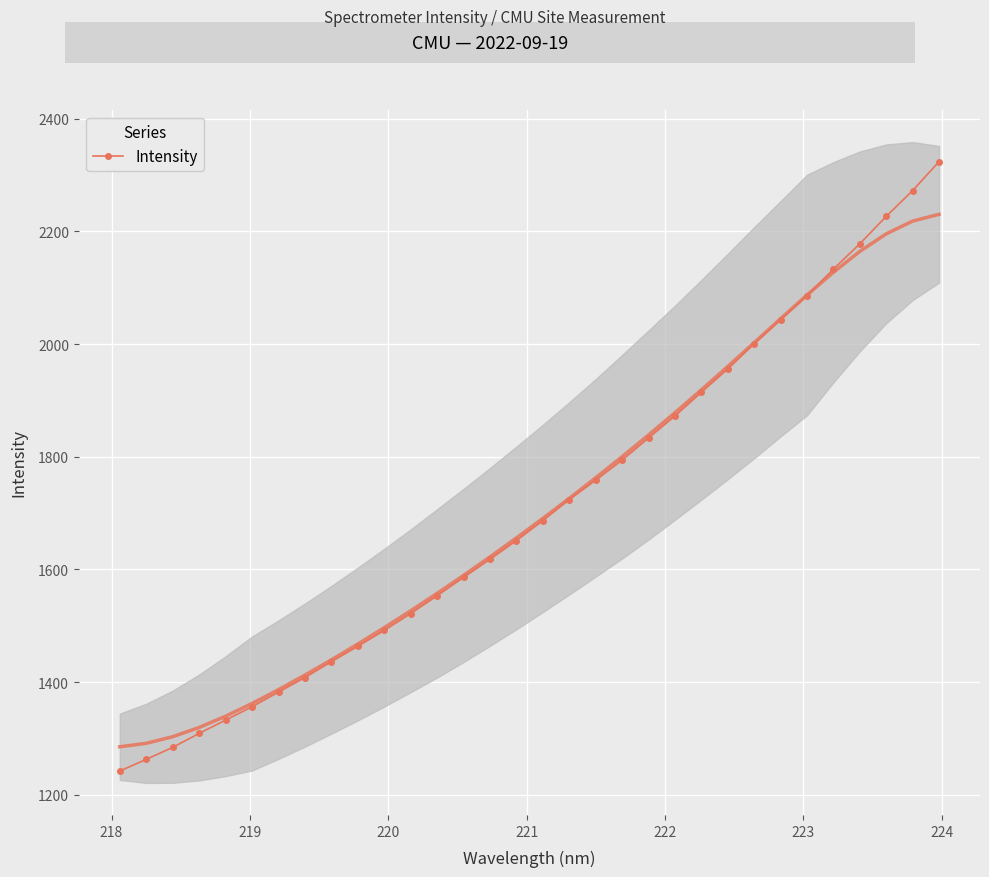

What is the minimum value for Intensity?

1241.9